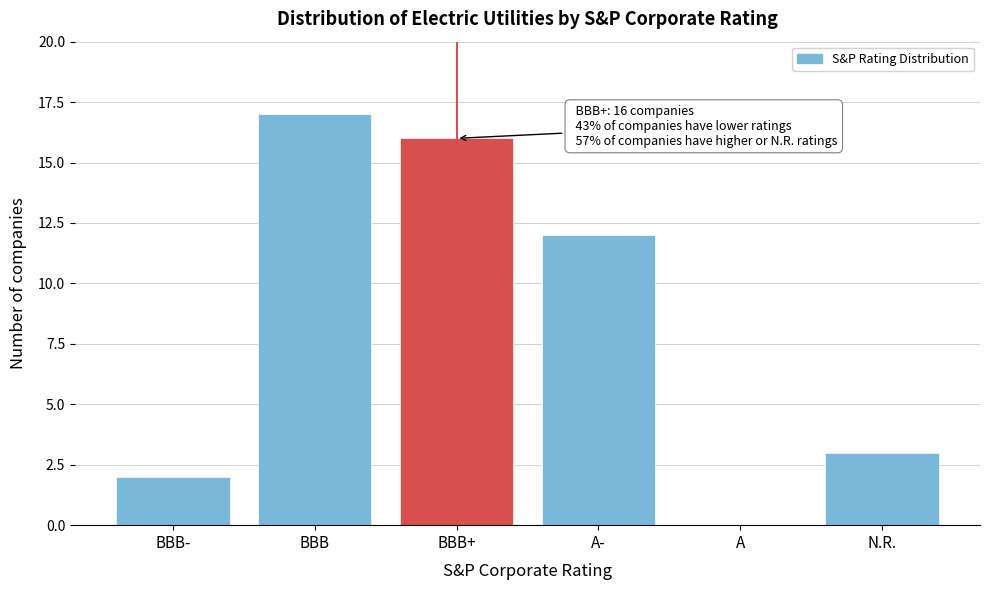

Reading right to left, list all the values displayed in this chart.

N.R.=3	A=0	A-=12	BBB+=16	BBB=17	BBB-=2